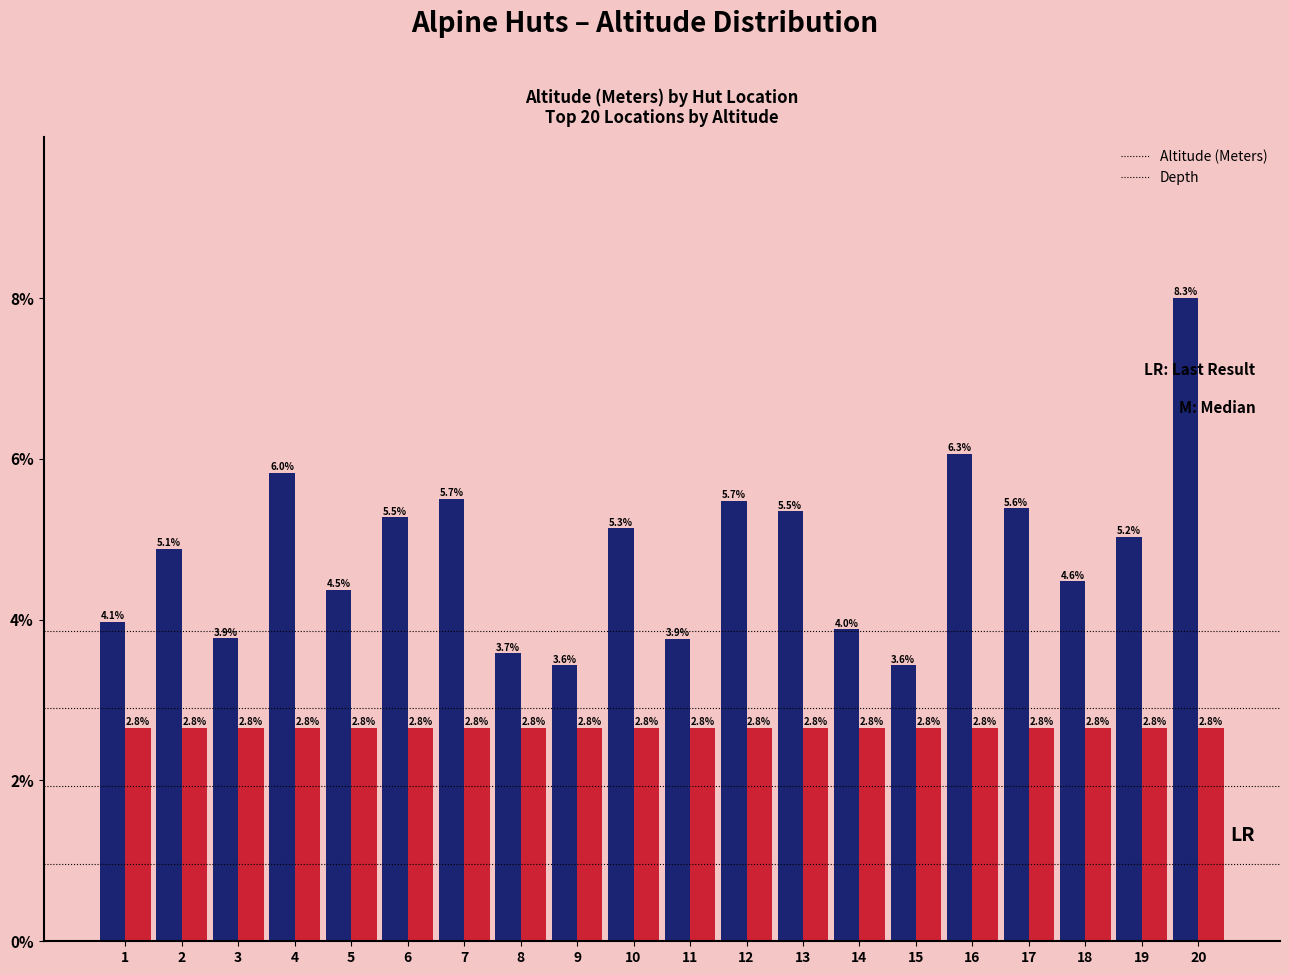

Does the chart contain stacked bars?

No